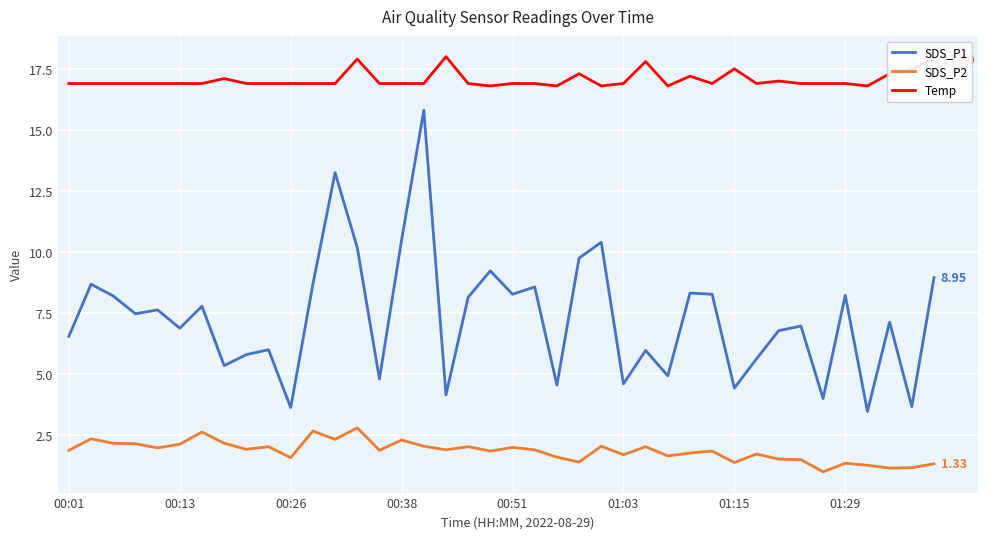

Which series has the widest spread of values?

SDS_P1